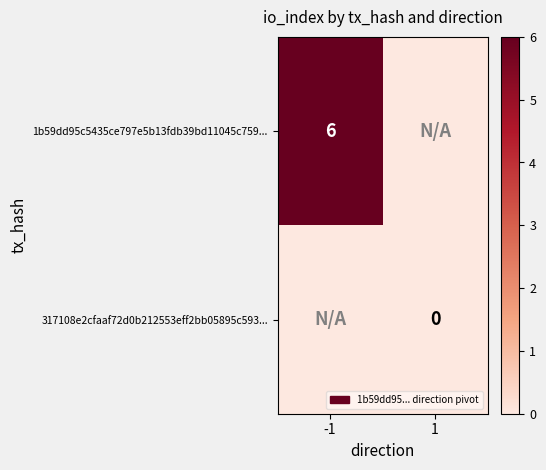

True or false: 1b59dd95c5435ce797e5b13fdb39bd11045c759... has a value of 3 at -1.

False